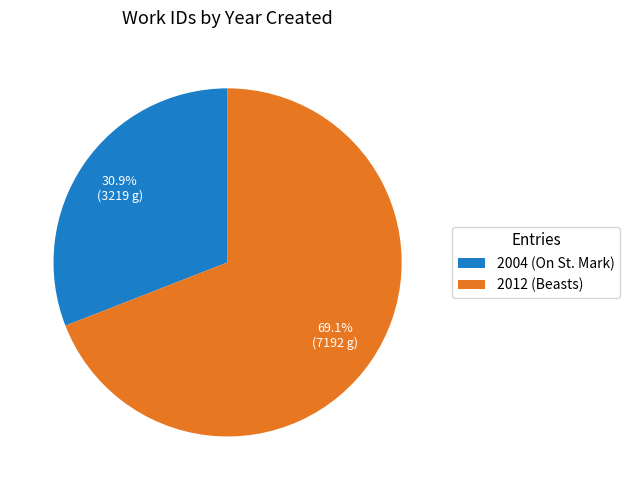

Is it true that 2004 (On St. Mark) is 18% of the pie?

False